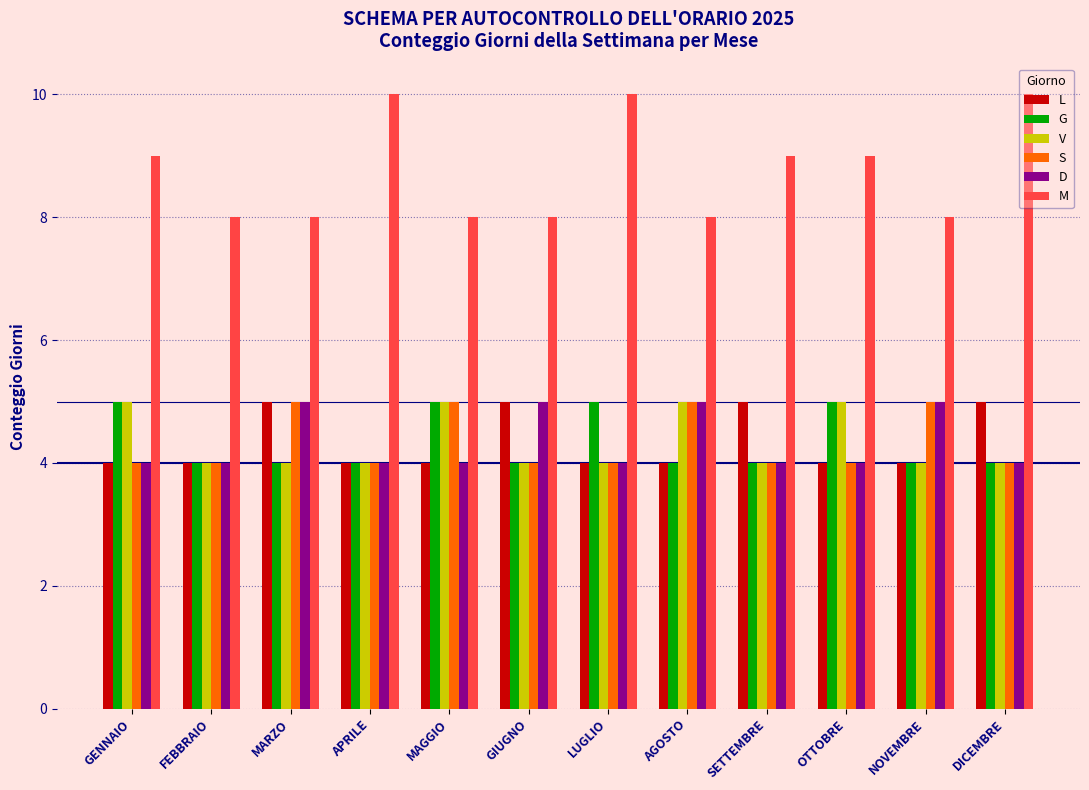

Read the S value at LUGLIO.

4